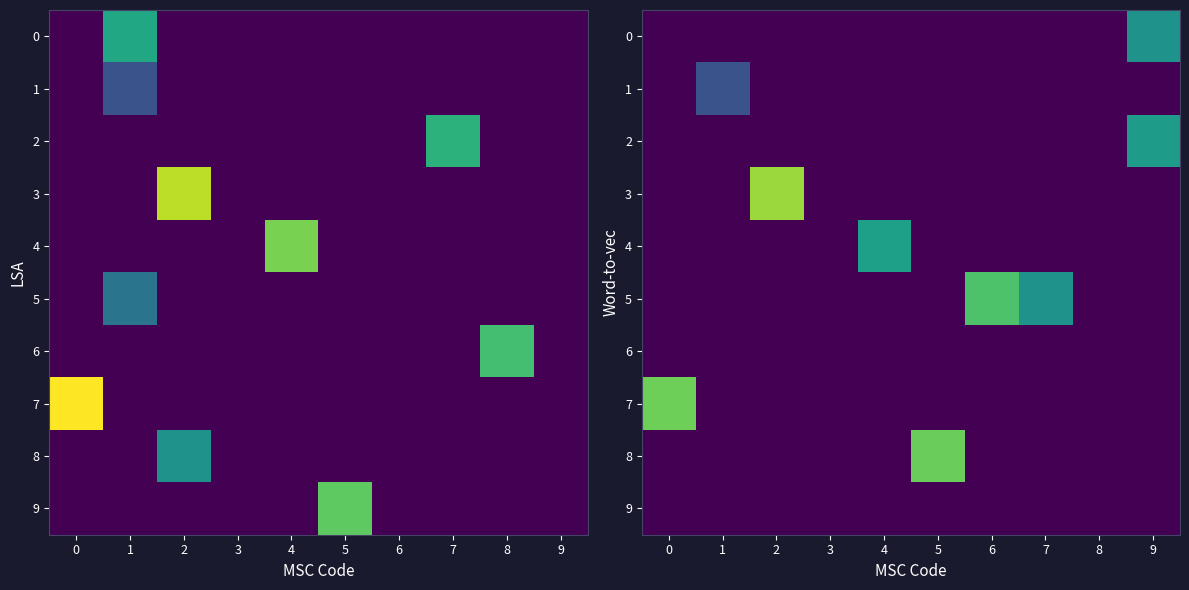

At which category is the sum across all series the highest?

9